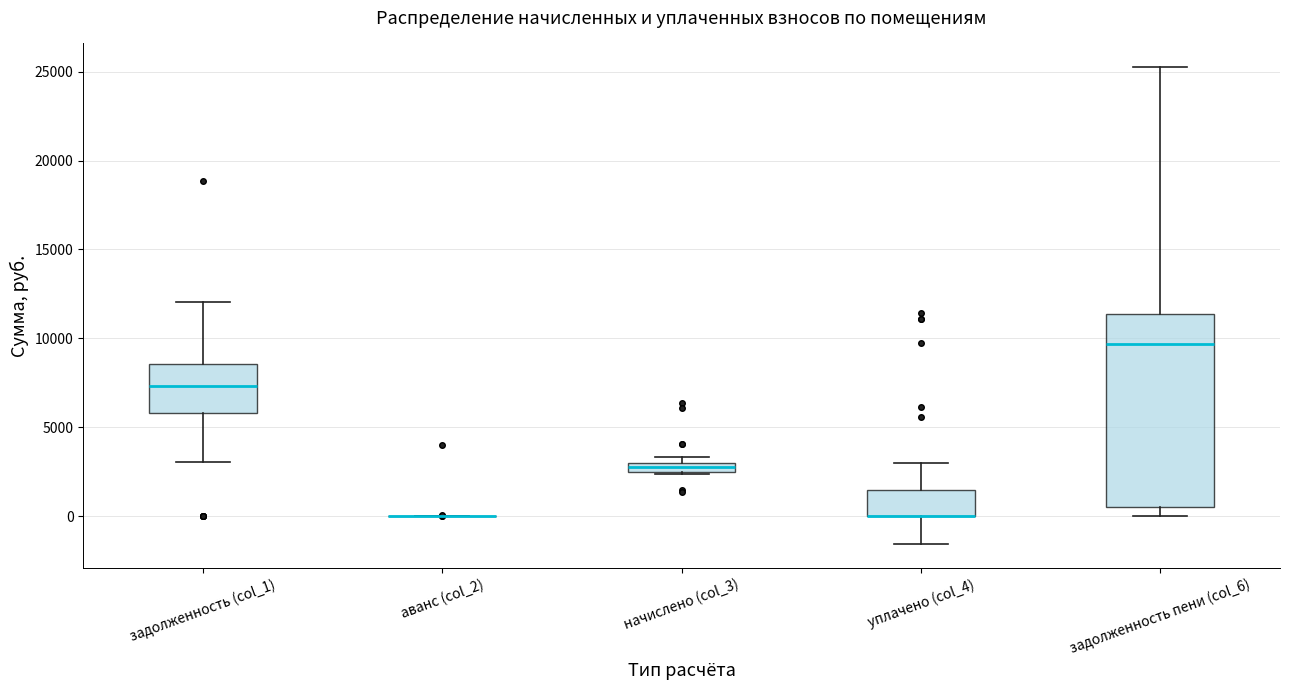

Comparing the boxes themselves (not the whiskers), which one is the tallest?

задолженность пени (col_6)